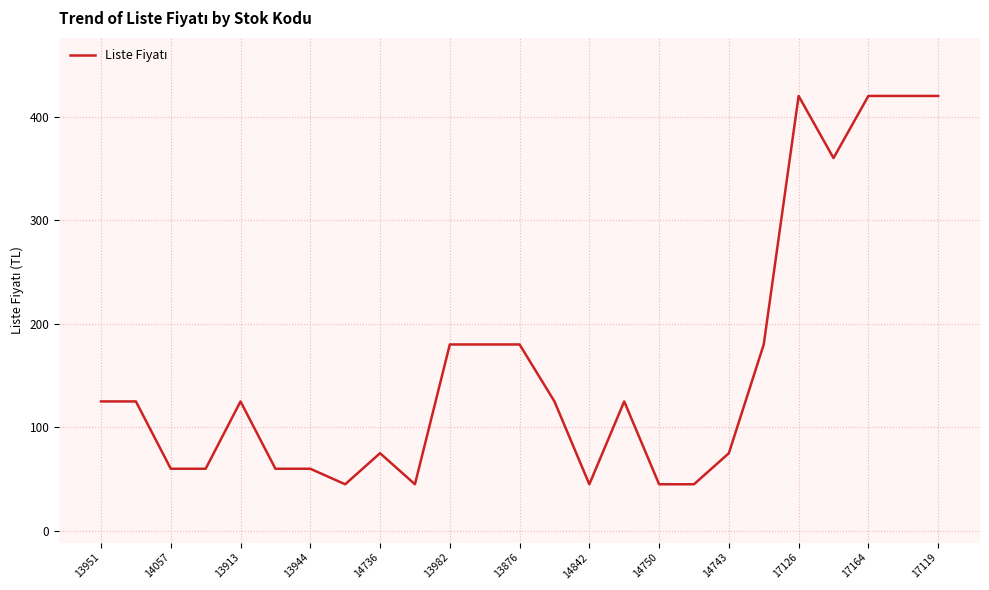

What is the difference between the second highest and second lowest values?

375